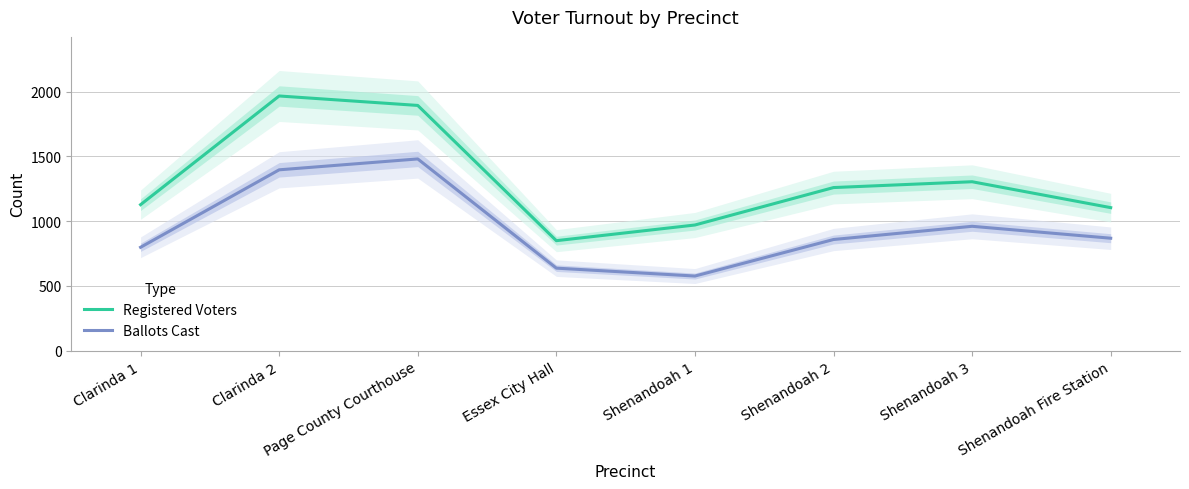

At which label does Ballots Cast first exceed 868?

Clarinda 2